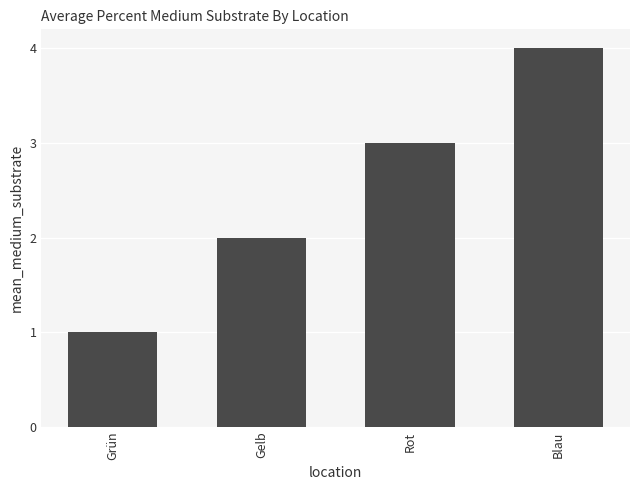

What position from the left is Rot?

3